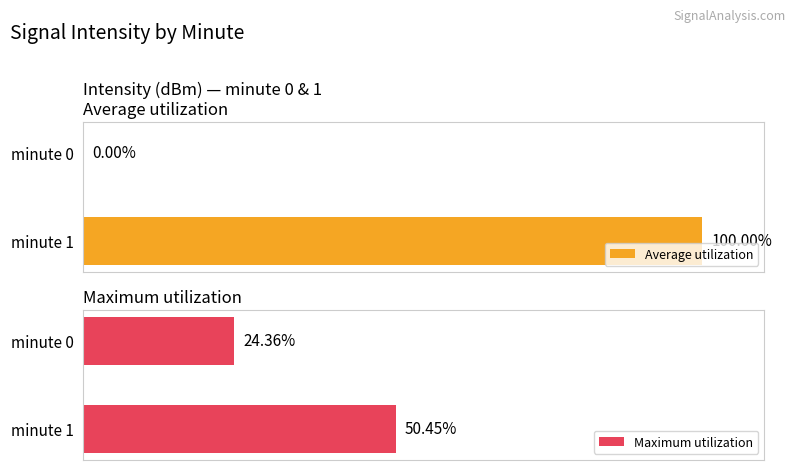

How many groups of bars are there?

2